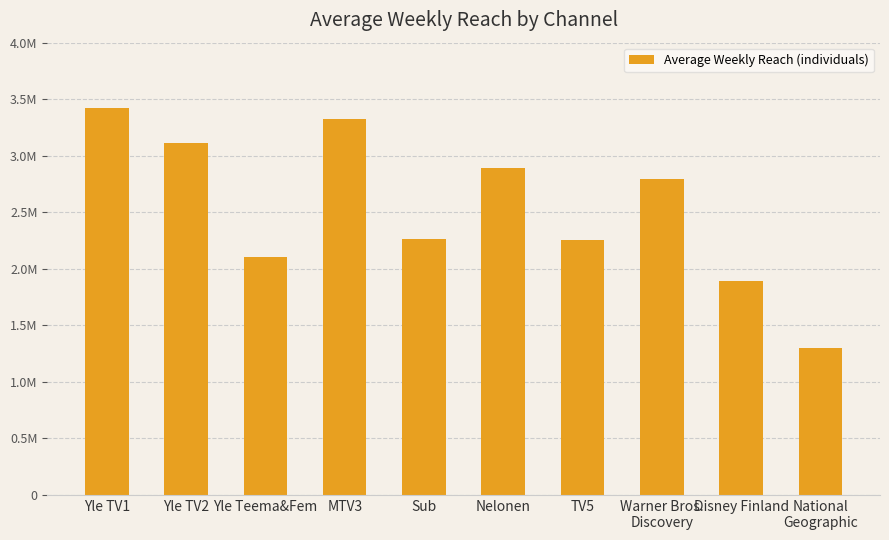

True or false: the data shows 936464 at Disney Finland.

False